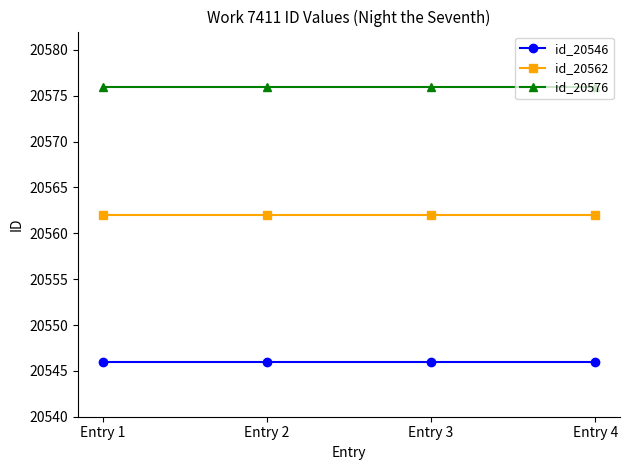

True or false: id_20576 has more than 2 points higher than both neighbors.

False